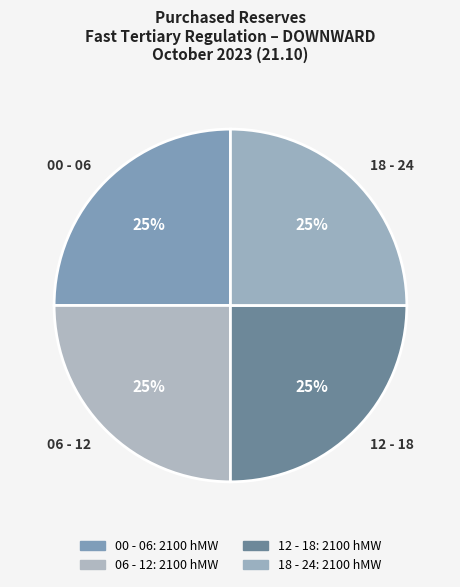

Is 12 - 18 the majority of the pie?

No